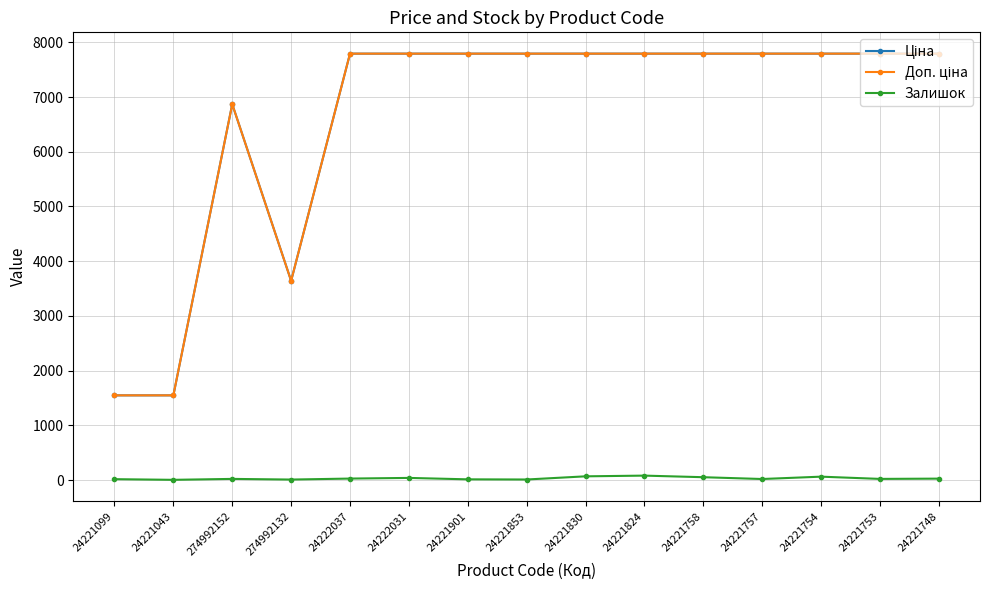

The Залишок series shows 21.0 at 24221753. True or false?

True